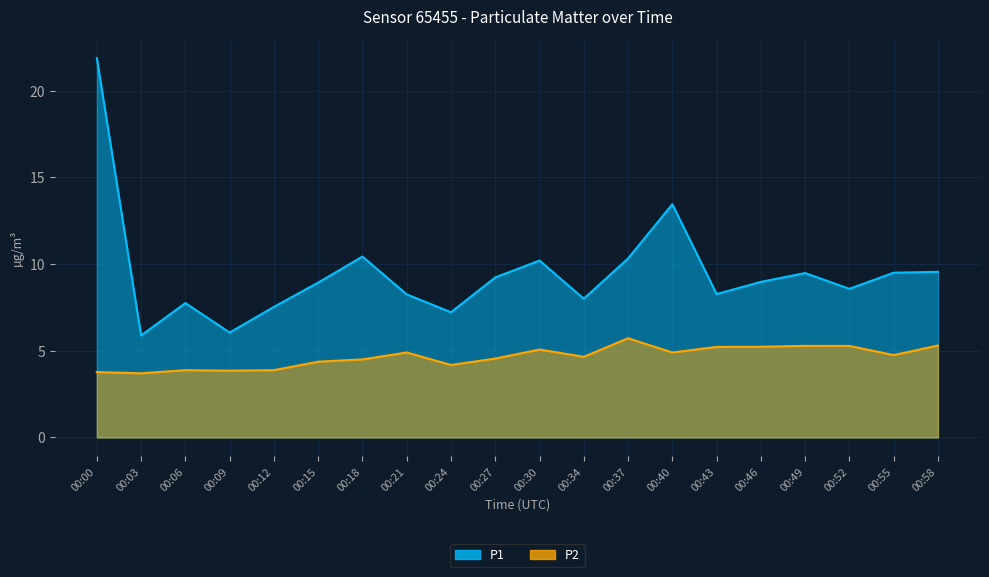

What is the minimum value shown in the chart?

3.7